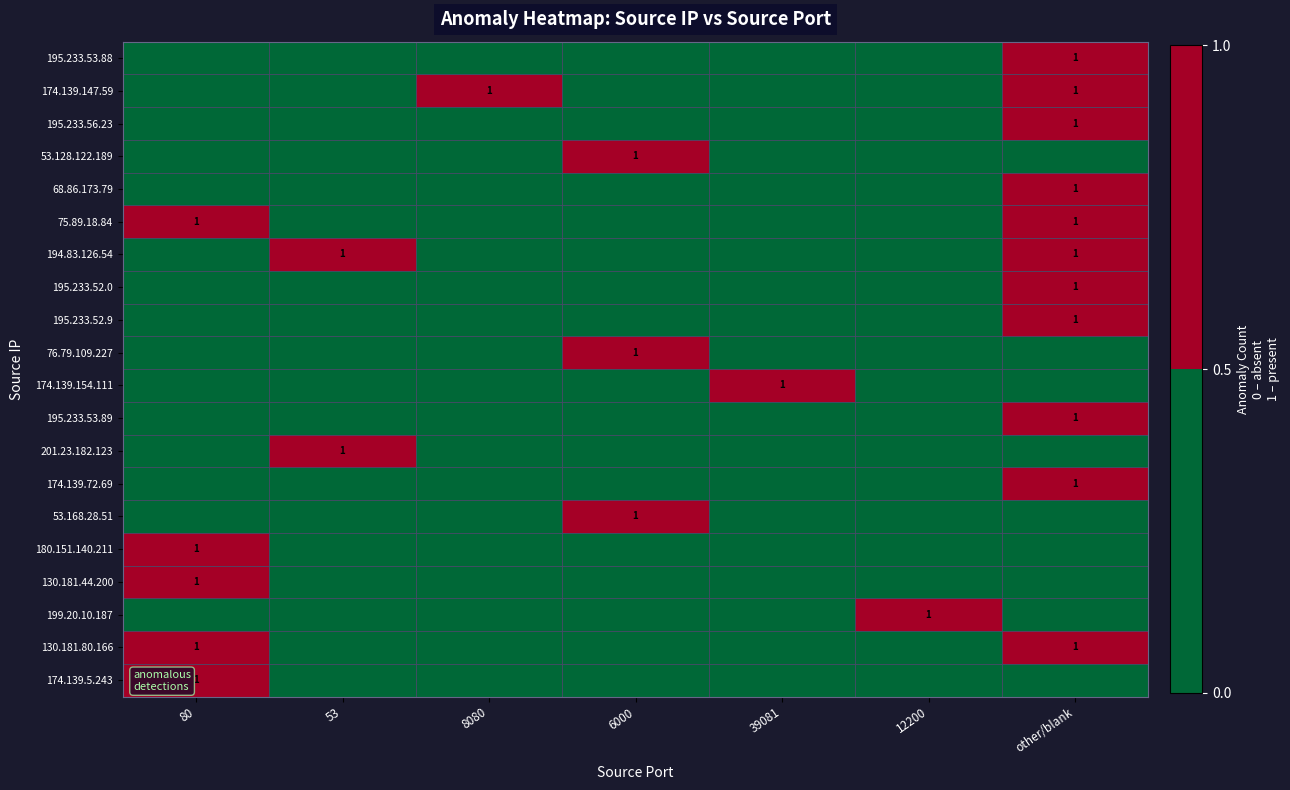

At 12200, list the series in order from smallest to largest.

195.233.53.88, 174.139.147.59, 195.233.56.23, 53.128.122.189, 68.86.173.79, 75.89.18.84, 194.83.126.54, 195.233.52.0, 195.233.52.9, 76.79.109.227, 174.139.154.111, 195.233.53.89, 201.23.182.123, 174.139.72.69, 53.168.28.51, 180.151.140.211, 130.181.44.200, 130.181.80.166, 174.139.5.243, 199.20.10.187